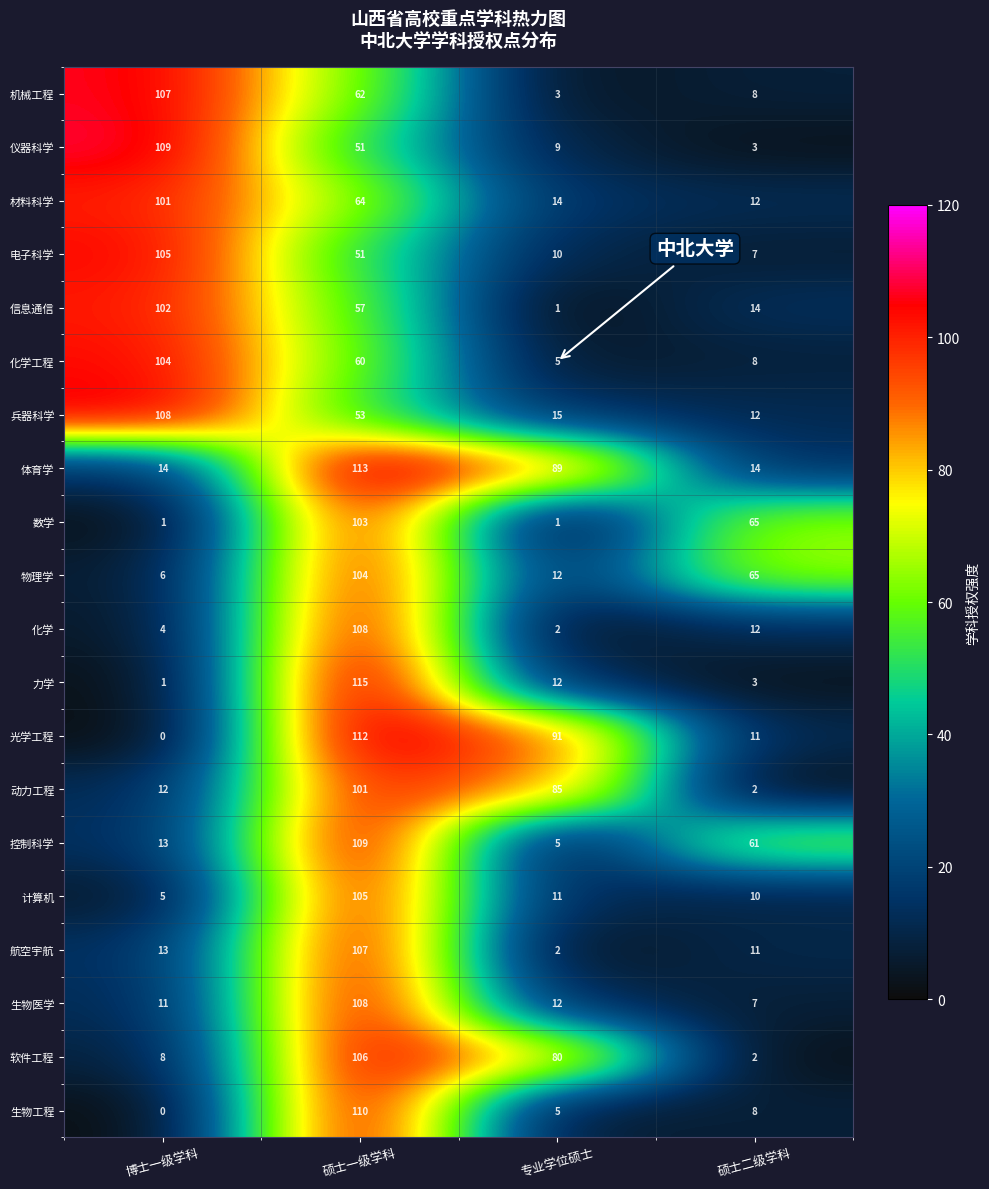

Rank the categories by 软件工程 value from highest to lowest.

硕士一级学科, 专业学位硕士, 博士一级学科, 硕士二级学科